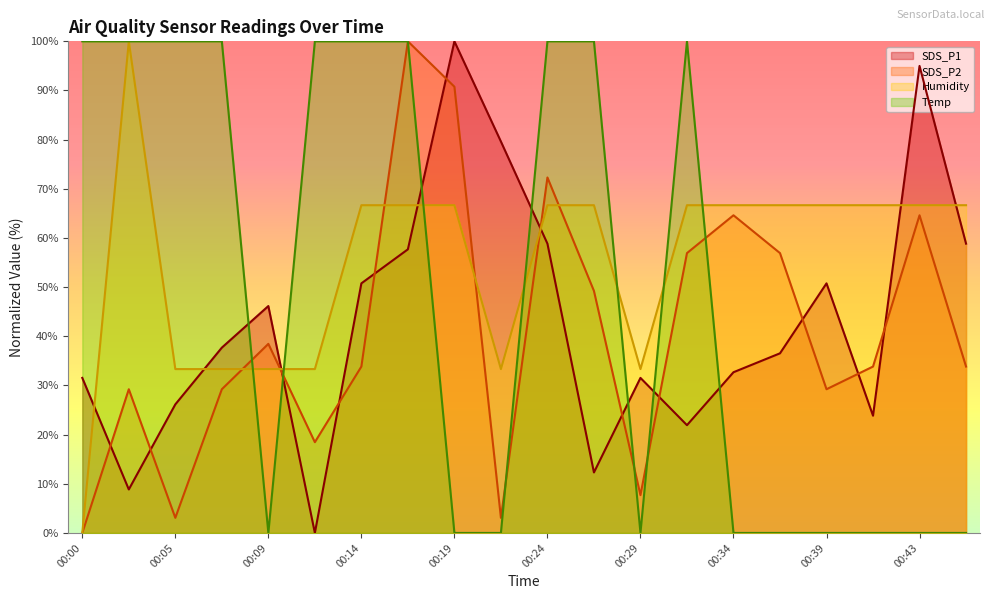

Which category has the highest value across all series?

00:19